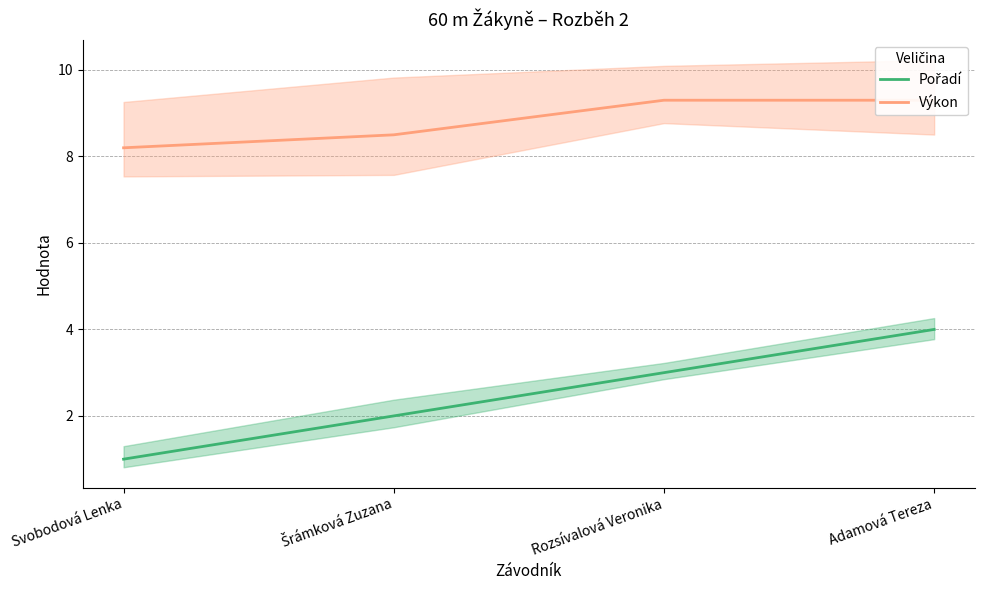

Reading left to right, transcribe all the data shown in this chart.

Pořadí: 1.0	2.0	3.0	4.0
Výkon: 8.2	8.5	9.3	9.3